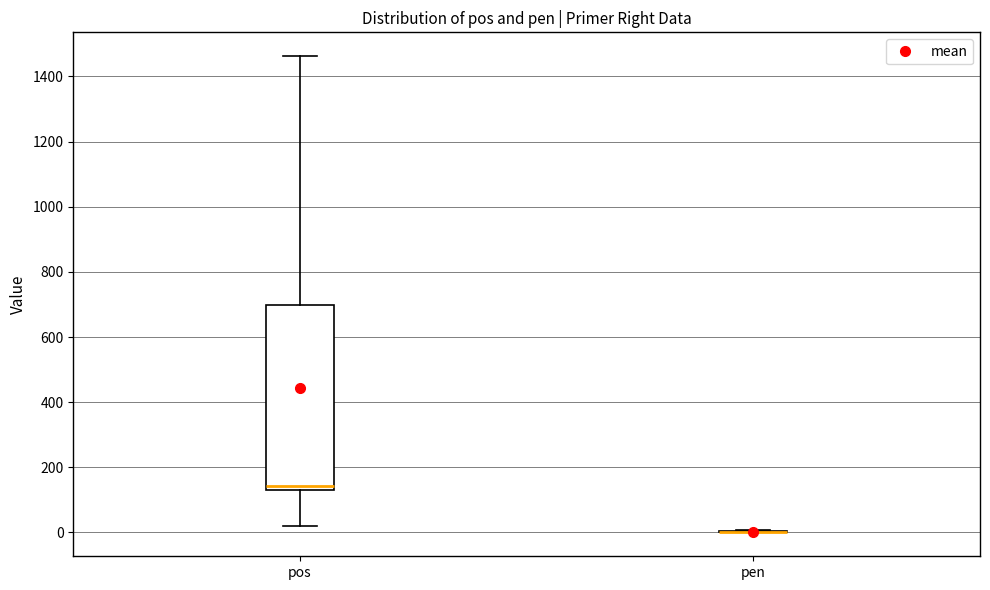

Reading left to right, transcribe this box plot: for each box, give where its median line is, the range the box spans, and where its two whiskers end, as read against the y-axis. The values are not printed on the chart, so give them approximately, as read against the axis.

pos: median 140 (just above the box's lower edge), box 140 to 700, whiskers 20 to 1460
pen: box collapsed to a line at 0, whiskers 0 to 0